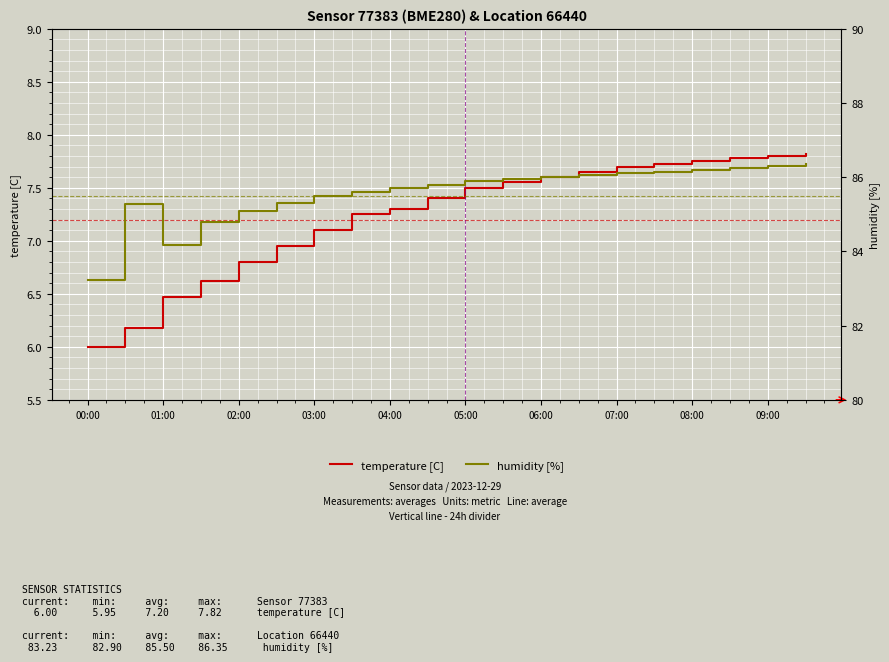

True or false: temperature [C] and humidity [%] intersect in this chart.

False